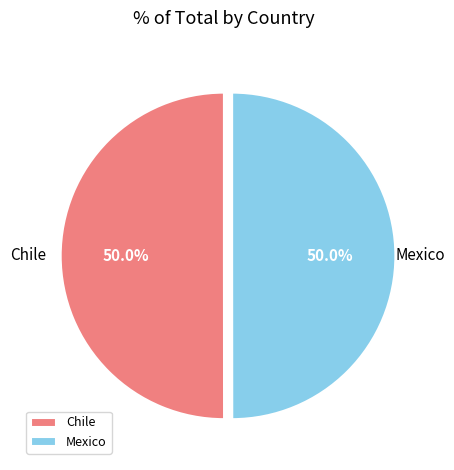

The Mexico slice represents 60% of the pie. True or false?

False